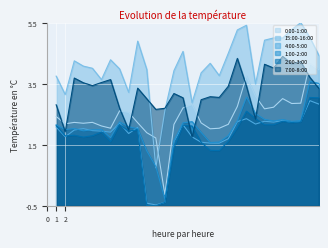

Reading left to right, what are all the values shown in this chart?

0:00-1:00: 1=2.4	2=2.2	3=2.2	4=2.2	5=2.2	6=2.1	7=2.0	8=2.6	9=2.6	10=2.2	11=1.9	12=1.7	13=-0.1	14=2.2	15=2.7	16=2.8	17=2.2	18=2.0	19=2.0	20=2.2	21=2.8	22=3.7	23=3.1	24=2.7	25=2.7	26=3.0	27=2.8	28=2.9	29=4.2	30=4.0
15:00-16:00: 1=3.7	2=3.1	3=4.2	4=4.1	5=4.0	6=3.6	7=4.3	8=4.0	9=3.2	10=4.9	11=4.0	12=0.7	13=2.6	14=3.9	15=4.6	16=2.9	17=3.9	18=4.2	19=3.8	20=4.5	21=5.3	22=5.4	23=3.5	24=4.9	25=5.0	26=5.0	27=5.3	28=5.5	29=5.0	30=4.4
4:00-5:00: 1=2.1	2=1.8	3=2.0	4=2.0	5=2.0	6=1.9	7=1.9	8=2.2	9=1.9	10=2.1	11=-0.4	12=-0.5	13=-0.4	14=1.6	15=2.2	16=1.8	17=1.6	18=1.6	19=1.6	20=1.7	21=2.3	22=2.4	23=2.2	24=2.3	25=2.2	26=2.3	27=2.2	28=2.3	29=2.9	30=2.8
1:00-2:00: 1=2.2	2=2.0	3=2.0	4=2.0	5=2.0	6=2.0	7=1.7	8=2.2	9=2.1	10=2.0	11=1.3	12=0.8	13=-0.3	14=1.6	15=2.2	16=2.3	17=1.9	18=1.6	19=1.6	20=1.8	21=2.3	22=3.1	23=2.5	24=2.3	25=2.3	26=2.3	27=2.3	28=2.3	29=3.6	30=3.5
2:00-3:00: 1=2.1	2=1.8	3=1.8	4=1.7	5=1.8	6=1.9	7=1.6	8=2.2	9=1.9	10=2.0	11=-0.5	12=-0.5	13=-0.4	14=1.4	15=2.1	16=2.1	17=1.6	18=1.3	19=1.3	20=1.6	21=2.1	22=2.6	23=2.4	24=2.2	25=2.2	26=2.3	27=2.2	28=2.2	29=3.0	30=3.0
7:00-8:00: 1=2.8	2=1.9	3=3.7	4=3.5	5=3.4	6=3.5	7=3.6	8=2.7	9=2.0	10=3.4	11=3.0	12=2.7	13=2.7	14=3.2	15=3.0	16=1.7	17=3.0	18=3.1	19=3.0	20=3.4	21=4.3	22=3.4	23=2.3	24=4.1	25=4.0	26=4.4	27=4.2	28=4.2	29=3.7	30=3.3